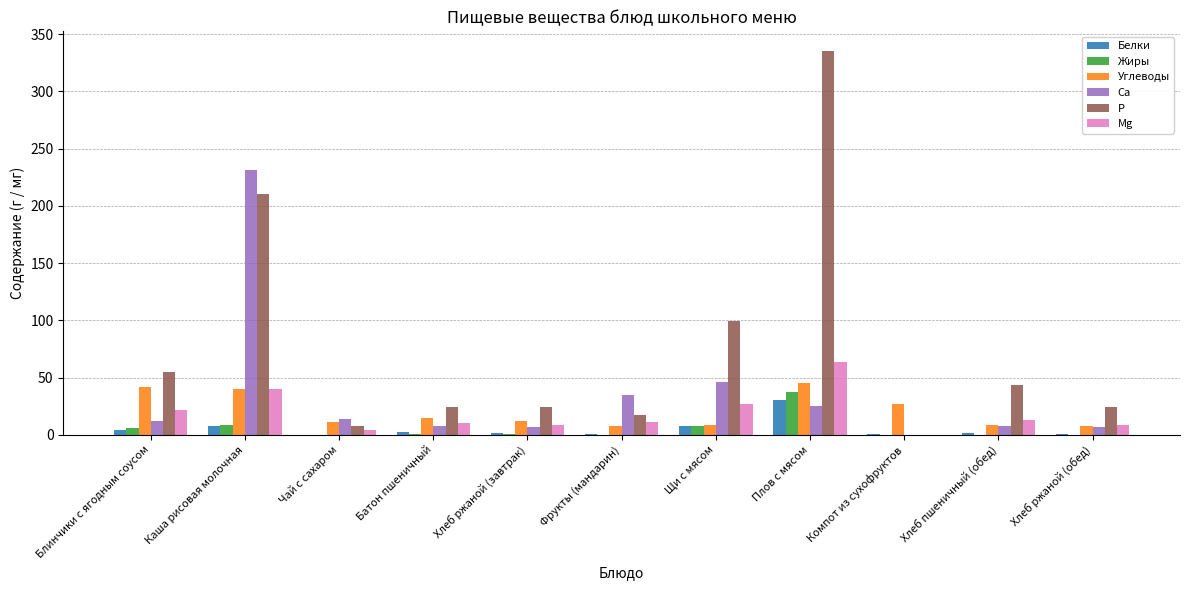

What is the total value across all series at Хлеб пшеничный (обед)?

74.3